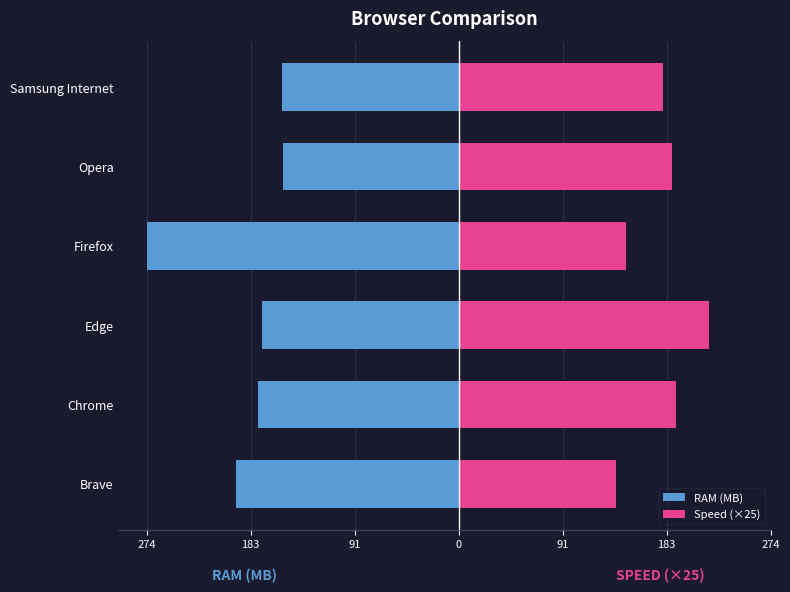

At how many categories does at least one series exceed -83?

6